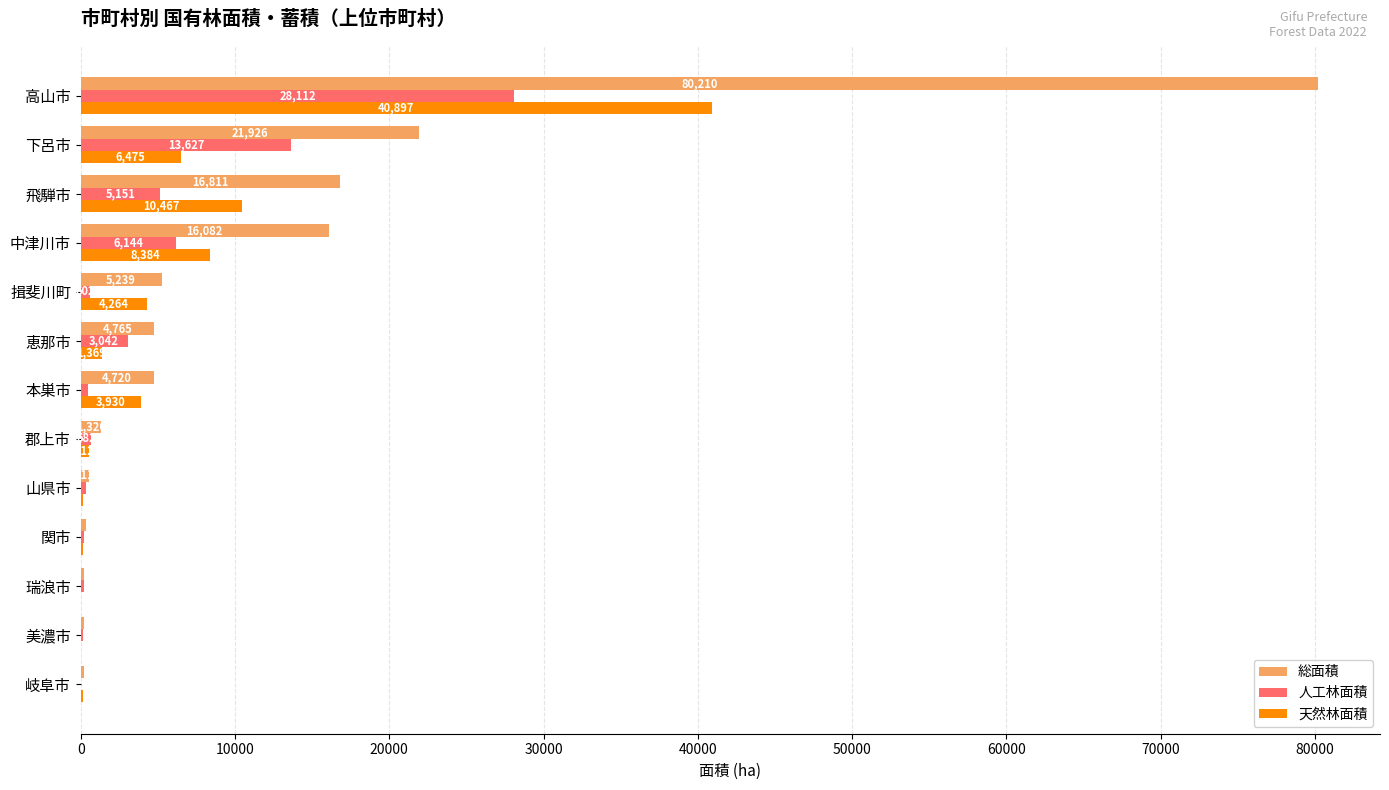

The 天然林面積 series shows 512 at 郡上市. True or false?

True